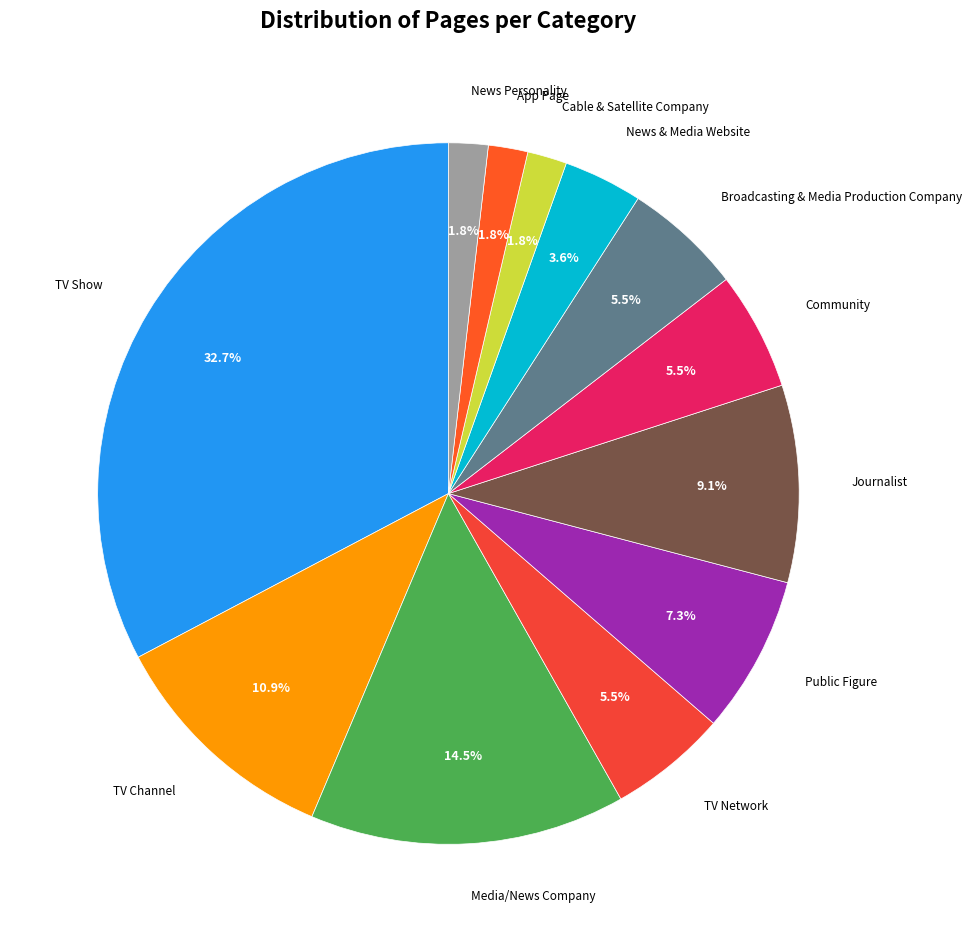

Which category has the biggest portion of the pie?

TV Show